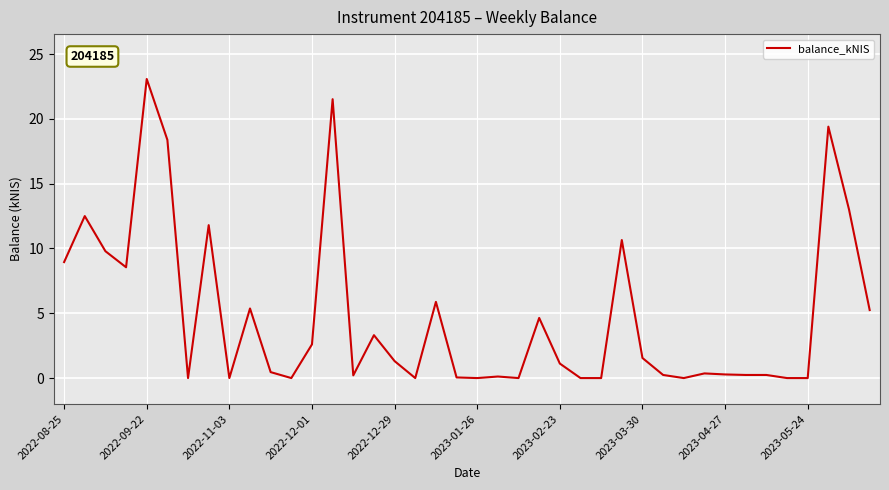

What is the sum of all values?

190.9